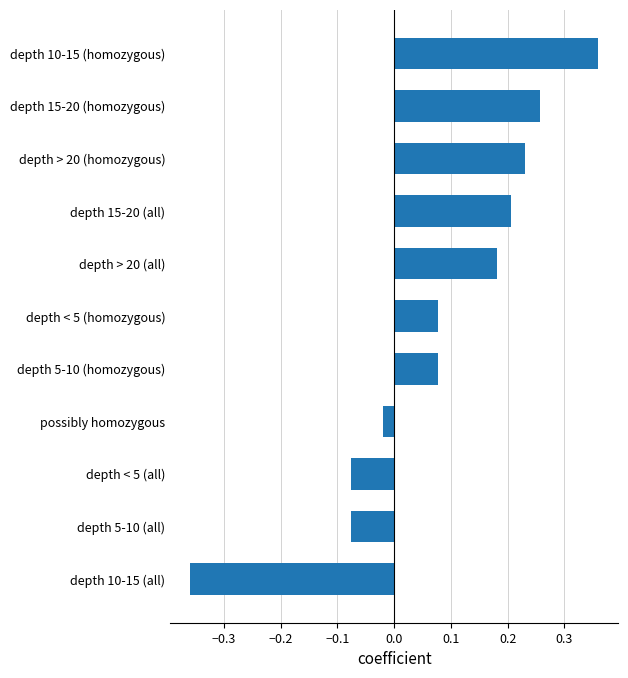

At which label is the value closest to 0?

possibly homozygous